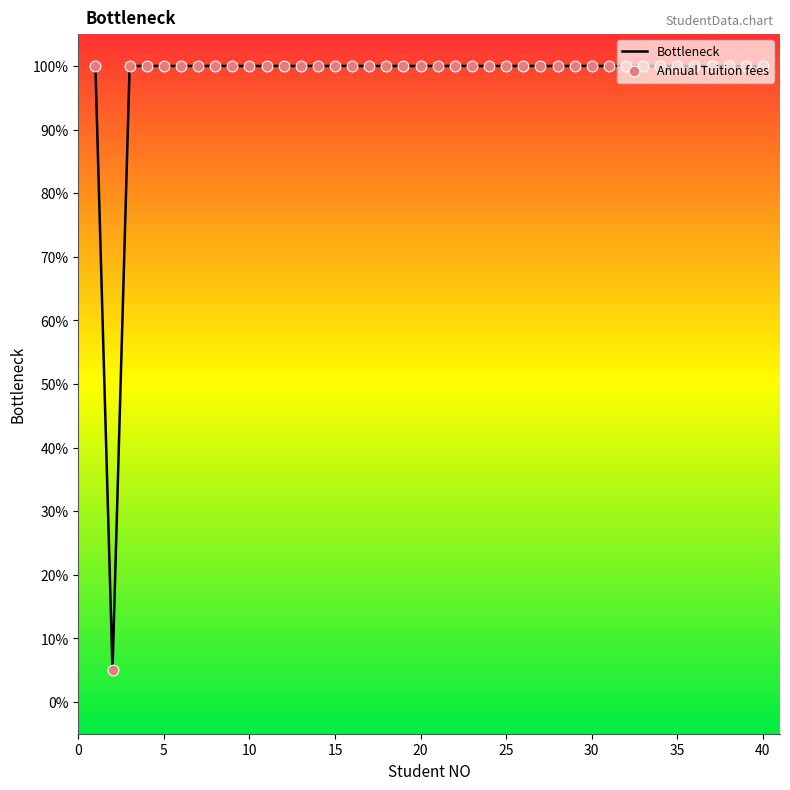

What is the greatest value displayed?

100